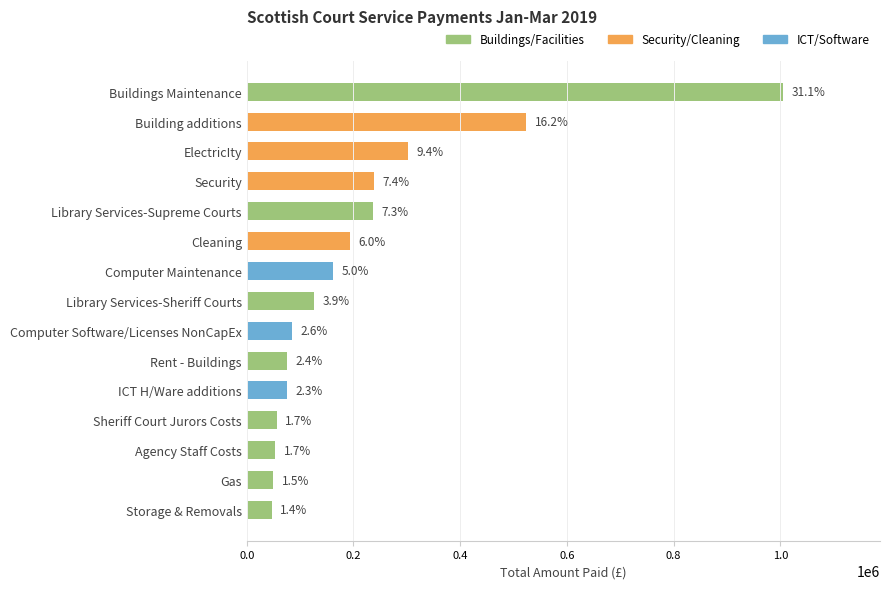

How many bars are there in total?

15